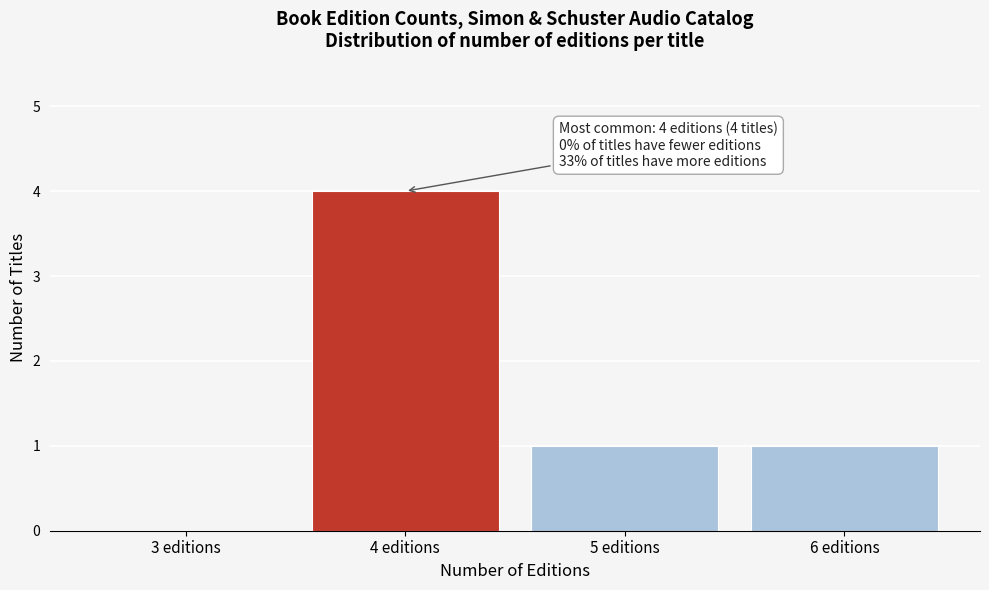

Reading left to right, extract all data points from this chart.

3 editions=0	4 editions=4	5 editions=1	6 editions=1